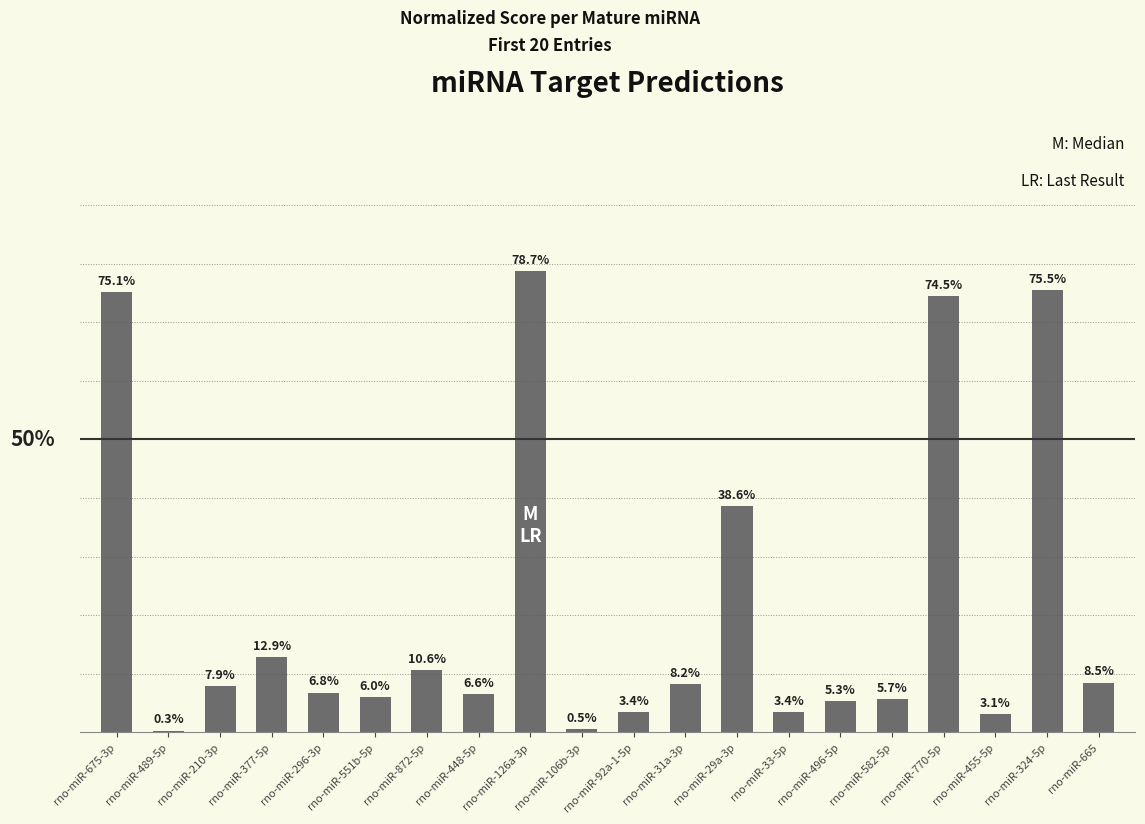

At which category does the chart reach its peak across all series?

rno-miR-126a-3p